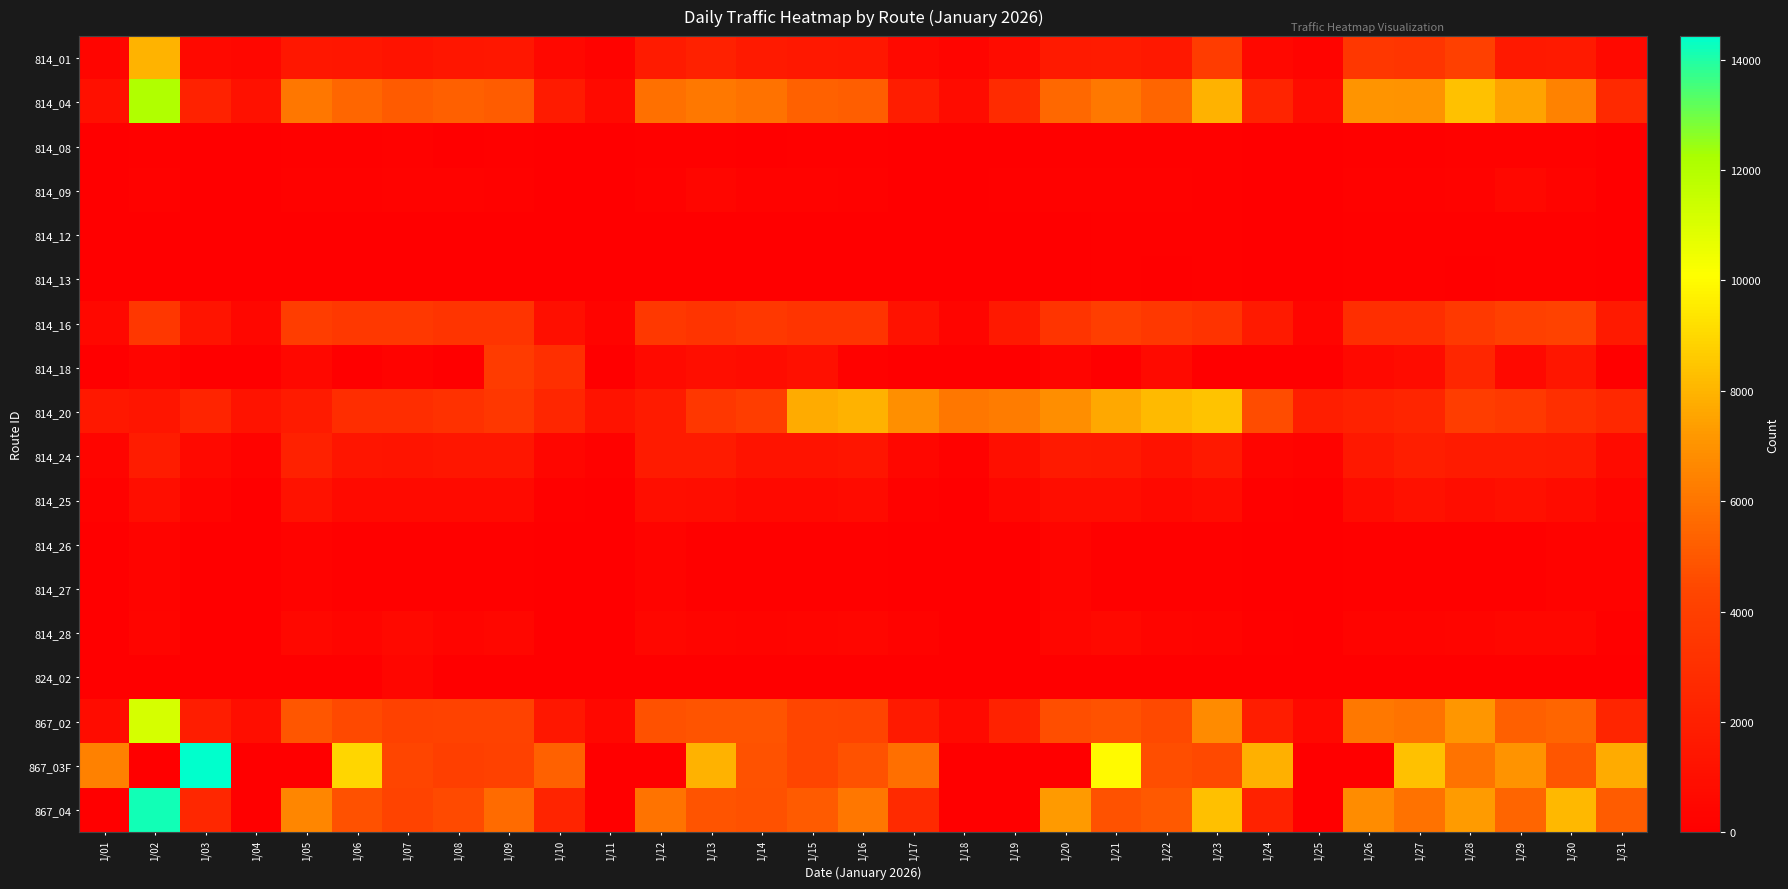

Which series has the largest total across all categories?

814_04